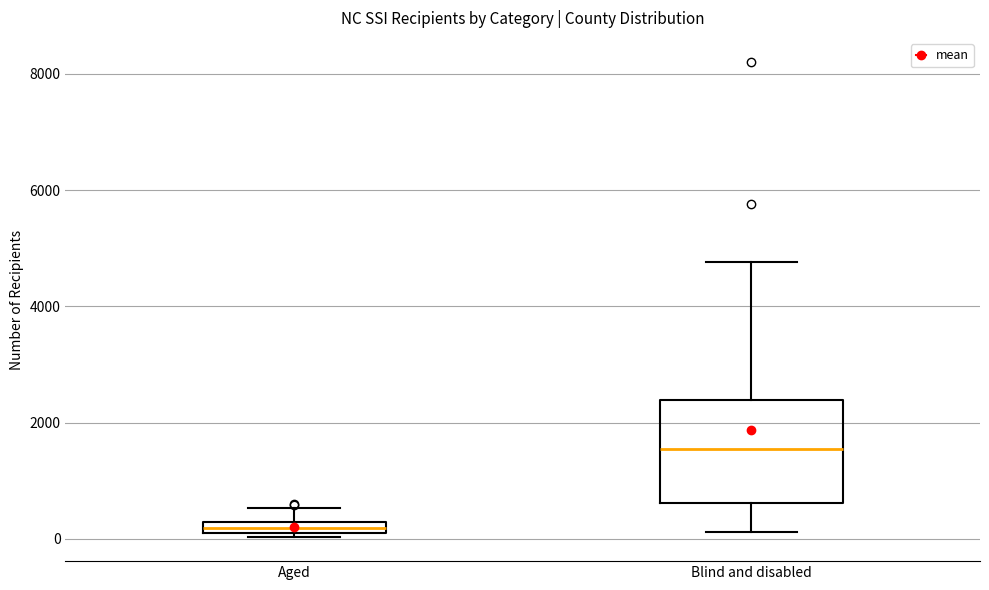

Which box's median line is the highest?

Blind and disabled